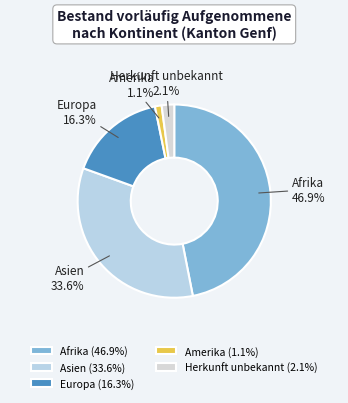

What is the largest slice in the pie chart?

Afrika